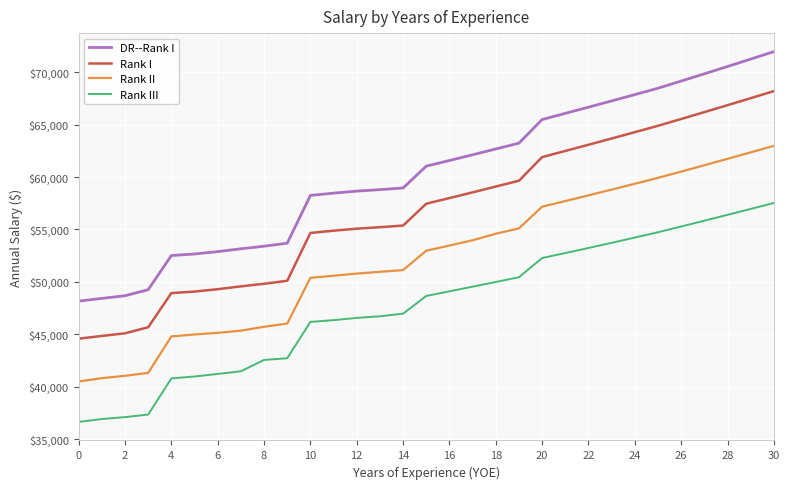

What is the minimum value shown in the chart?

36630.1